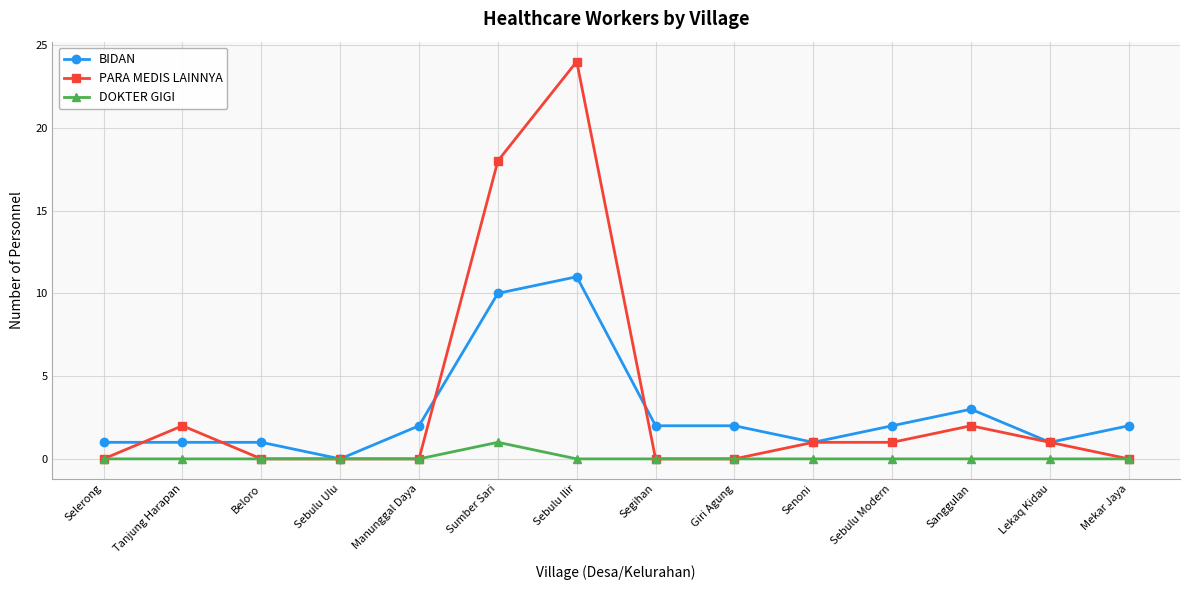

Reading left to right, what are all the values shown in this chart?

BIDAN: Selerong=1	Tanjung Harapan=1	Beloro=1	Sebulu Ulu=0	Manunggal Daya=2	Sumber Sari=10	Sebulu Ilir=11	Segihan=2	Giri Agung=2	Senoni=1	Sebulu Modern=2	Sanggulan=3	Lekaq Kidau=1	Mekar Jaya=2
PARA MEDIS LAINNYA: Selerong=0	Tanjung Harapan=2	Beloro=0	Sebulu Ulu=0	Manunggal Daya=0	Sumber Sari=18	Sebulu Ilir=24	Segihan=0	Giri Agung=0	Senoni=1	Sebulu Modern=1	Sanggulan=2	Lekaq Kidau=1	Mekar Jaya=0
DOKTER GIGI: Selerong=0	Tanjung Harapan=0	Beloro=0	Sebulu Ulu=0	Manunggal Daya=0	Sumber Sari=1	Sebulu Ilir=0	Segihan=0	Giri Agung=0	Senoni=0	Sebulu Modern=0	Sanggulan=0	Lekaq Kidau=0	Mekar Jaya=0